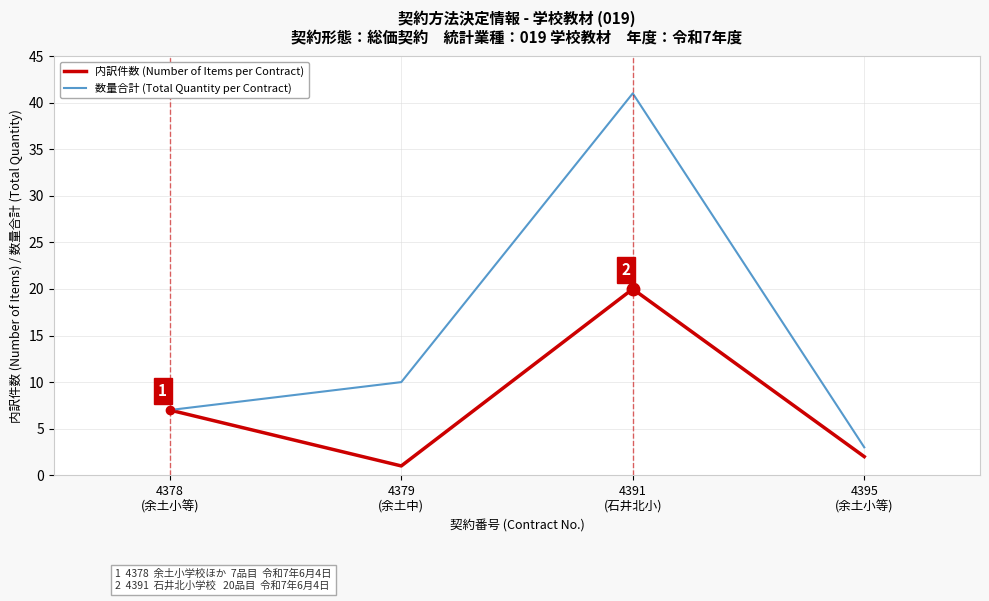

True or false: 数量合計 (Total Quantity per Contract) has more than 2 interior local peaks.

False